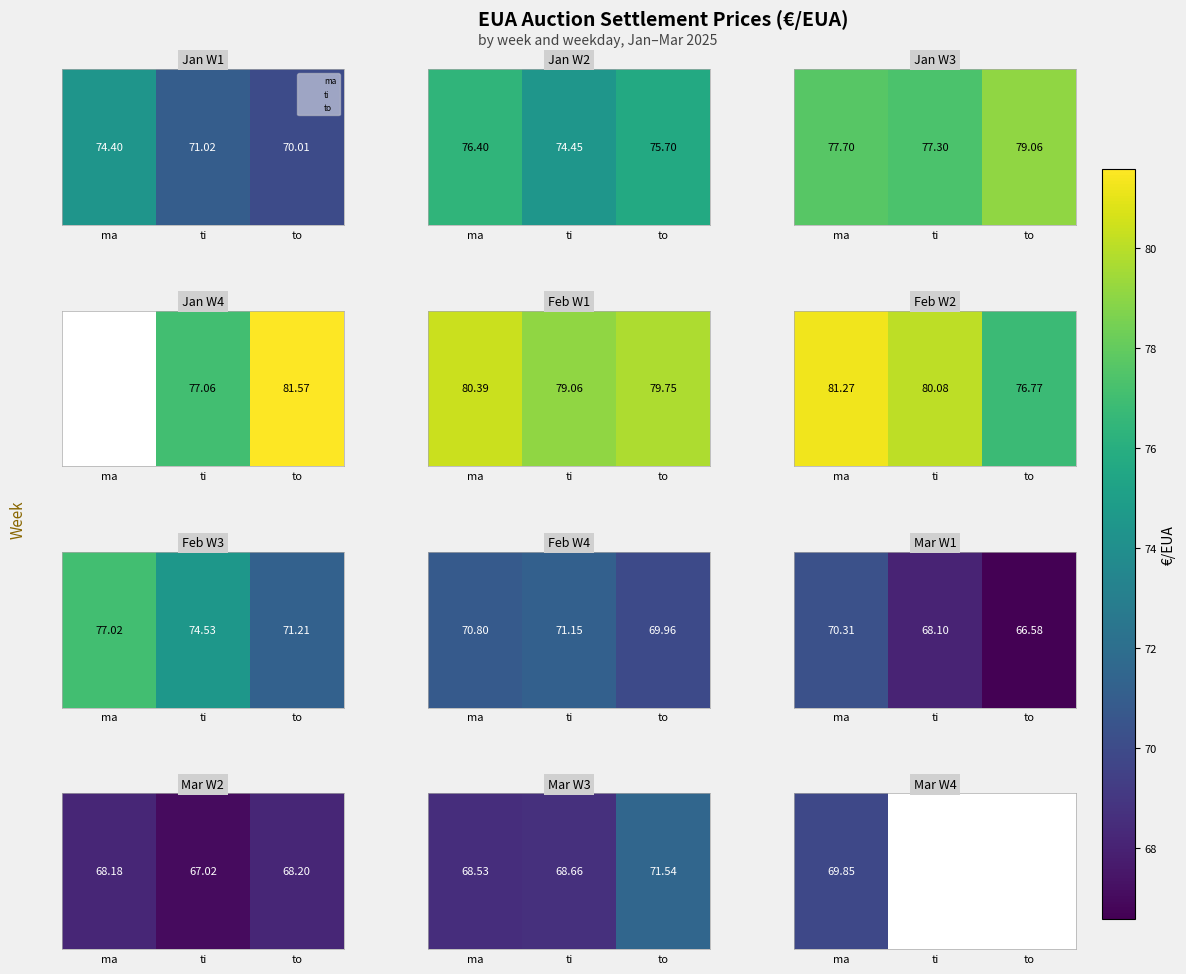

Count the 2025-01d values in the range 68 to 71.

2